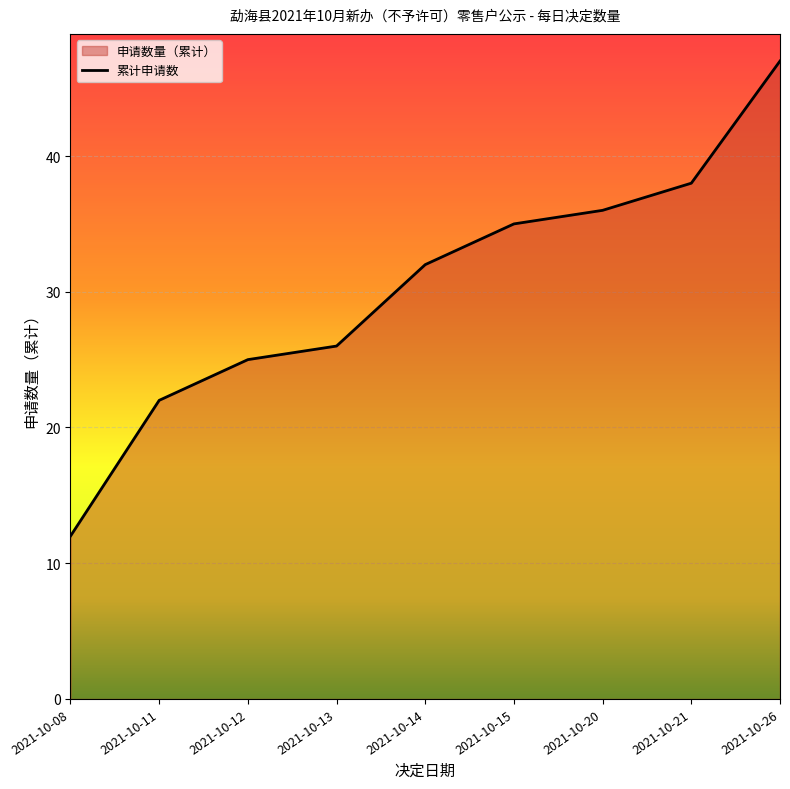

What is the average value?

30